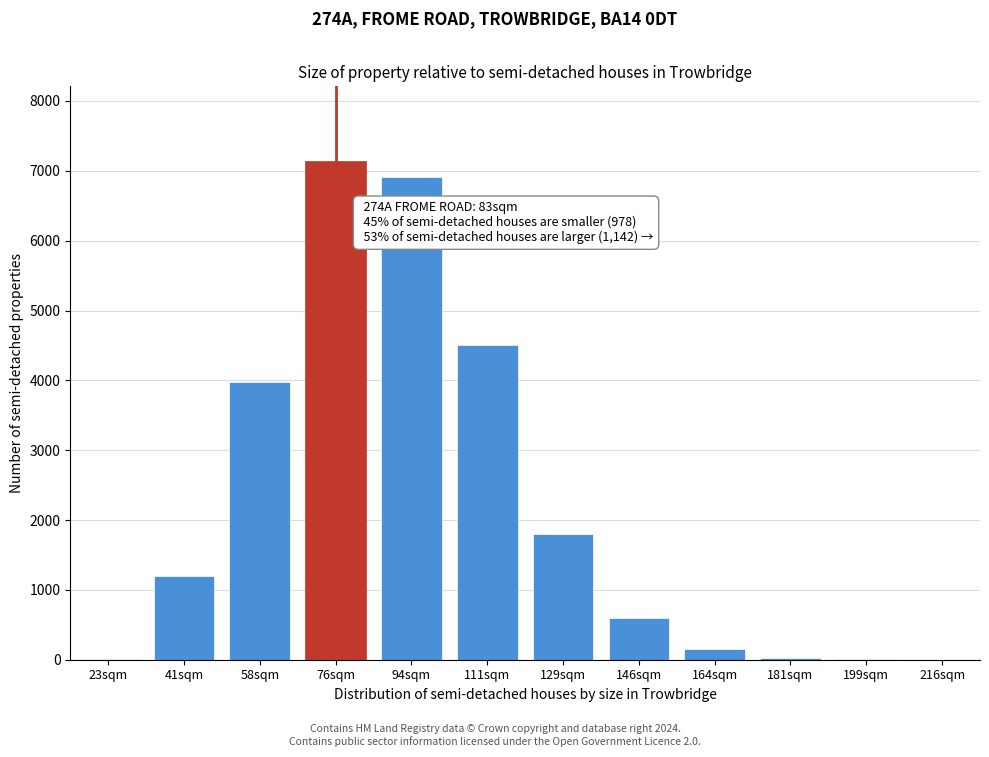

Is it true that the value at 146sqm is 602?

True